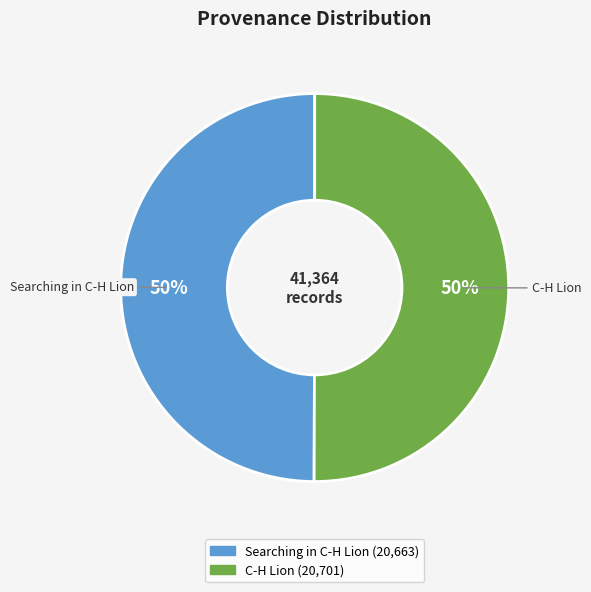

To the nearest percent, what percentage of the pie is Searching in C-H Lion?

50%